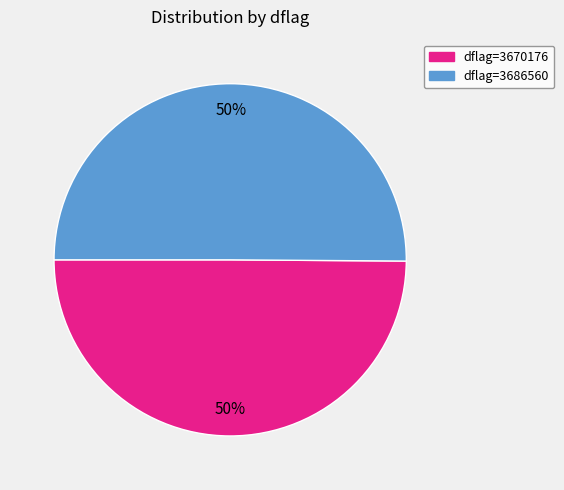

To the nearest percent, what is the average slice percentage?

50%